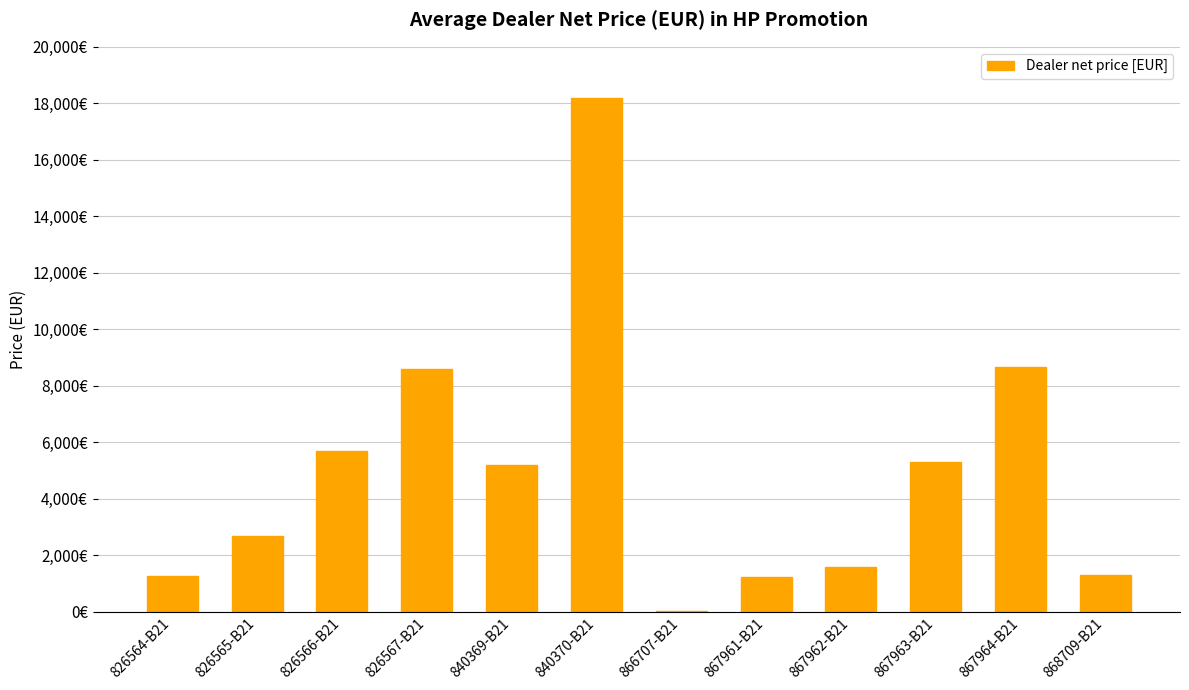

Which category has the lowest value across all series?

866707-B21